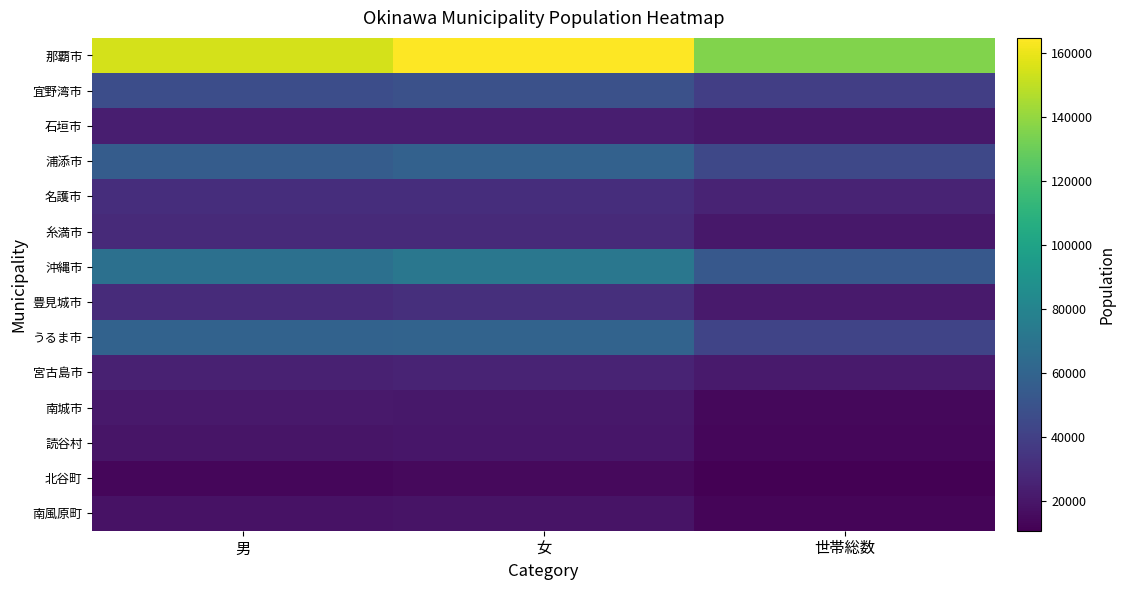

Which series changed the most between 男 and 世帯総数?

那覇市